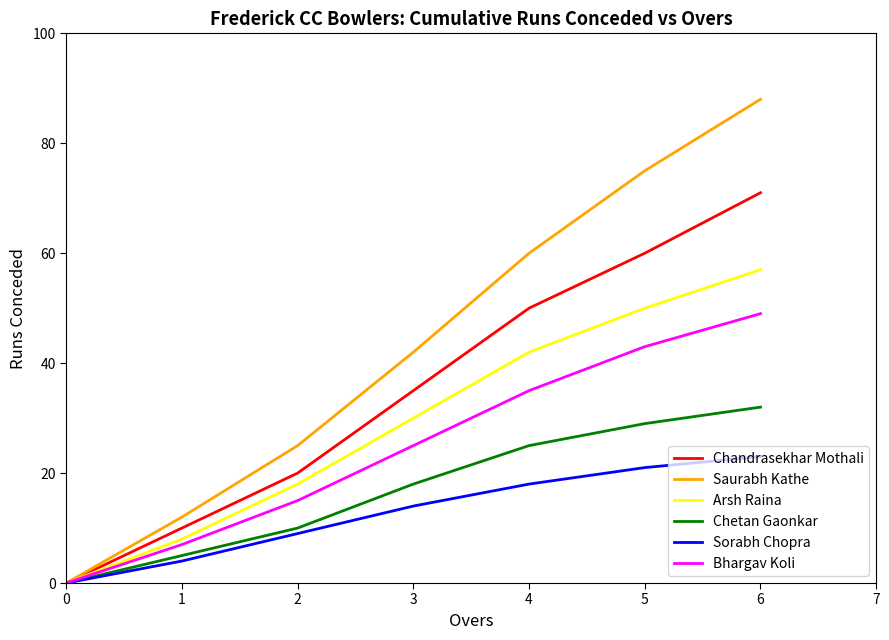

What is the difference between the highest and lowest values at 1?

8